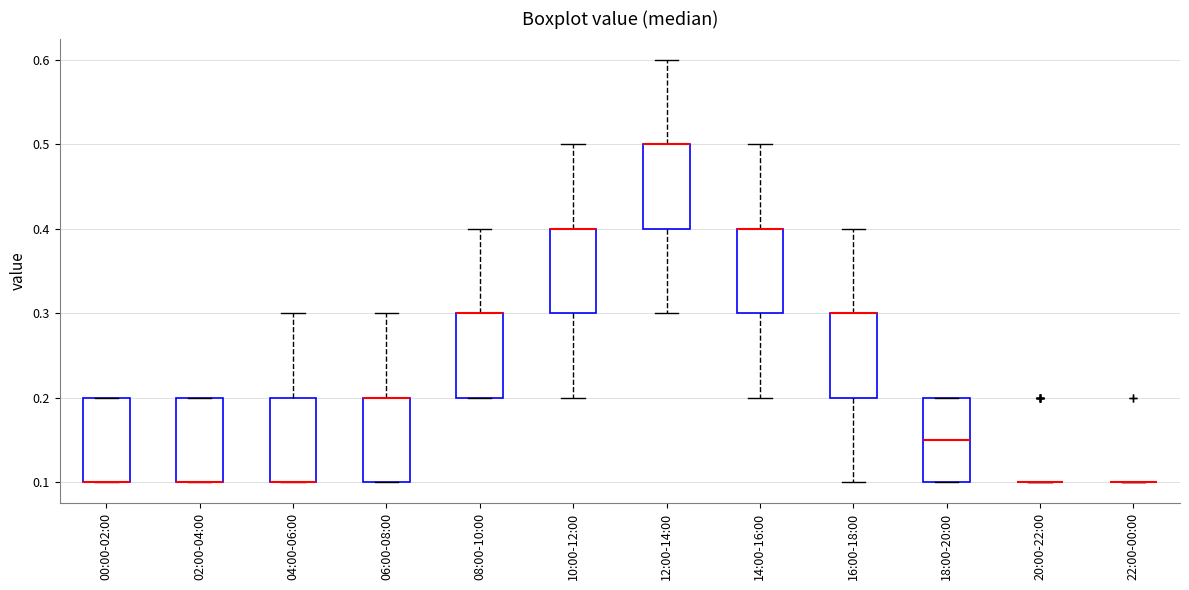

Reading left to right, read every box against the y-axis: the position of its median line, the range the box covers, and the ends of its whiskers. The values are not printed on the chart, so give them approximately, as read against the axis.

00:00-02:00: median 0.10 (drawn on the box's lower edge), box 0.10 to 0.20, whiskers 0.10 to 0.20
02:00-04:00: median 0.10 (drawn on the box's lower edge), box 0.10 to 0.20, whiskers 0.10 to 0.20
04:00-06:00: median 0.10 (drawn on the box's lower edge), box 0.10 to 0.20, whiskers 0.10 to 0.30
06:00-08:00: median 0.20 (drawn on the box's upper edge), box 0.10 to 0.20, whiskers 0.10 to 0.30
08:00-10:00: median 0.30 (drawn on the box's upper edge), box 0.20 to 0.30, whiskers 0.20 to 0.40
10:00-12:00: median 0.40 (drawn on the box's upper edge), box 0.30 to 0.40, whiskers 0.20 to 0.50
12:00-14:00: median 0.50 (drawn on the box's upper edge), box 0.40 to 0.50, whiskers 0.30 to 0.60
14:00-16:00: median 0.40 (drawn on the box's upper edge), box 0.30 to 0.40, whiskers 0.20 to 0.50
16:00-18:00: median 0.30 (drawn on the box's upper edge), box 0.20 to 0.30, whiskers 0.10 to 0.40
18:00-20:00: median 0.15, box 0.10 to 0.20, whiskers 0.10 to 0.20
20:00-22:00: box collapsed to a line at 0.10, whiskers 0.10 to 0.10
22:00-00:00: box collapsed to a line at 0.10, whiskers 0.10 to 0.10